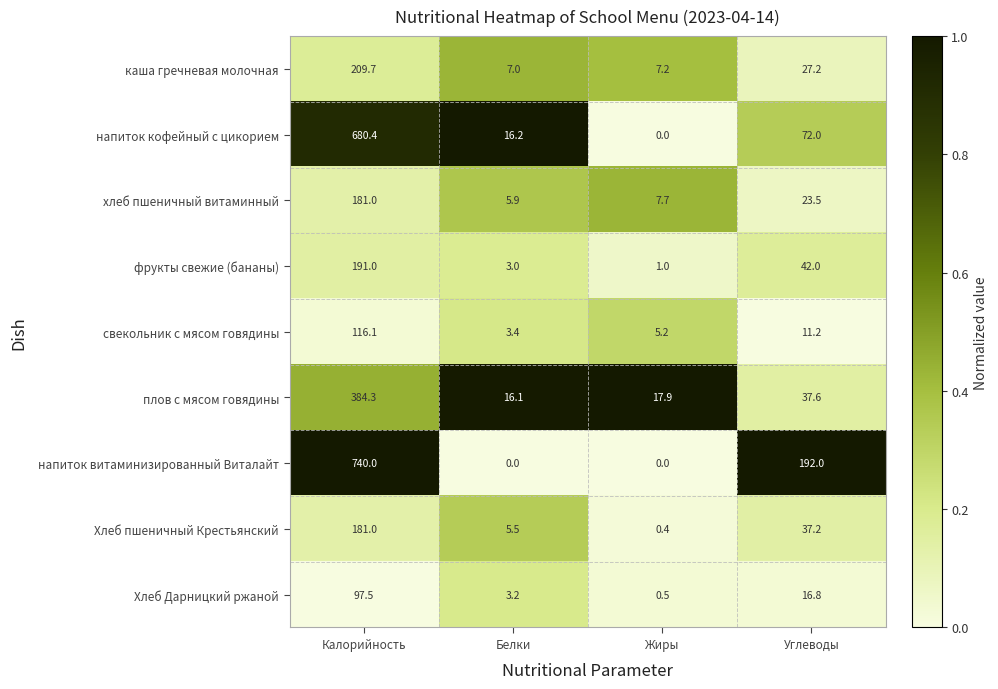

The напиток витаминизированный Виталайт series shows 192.0 at Углеводы. True or false?

True